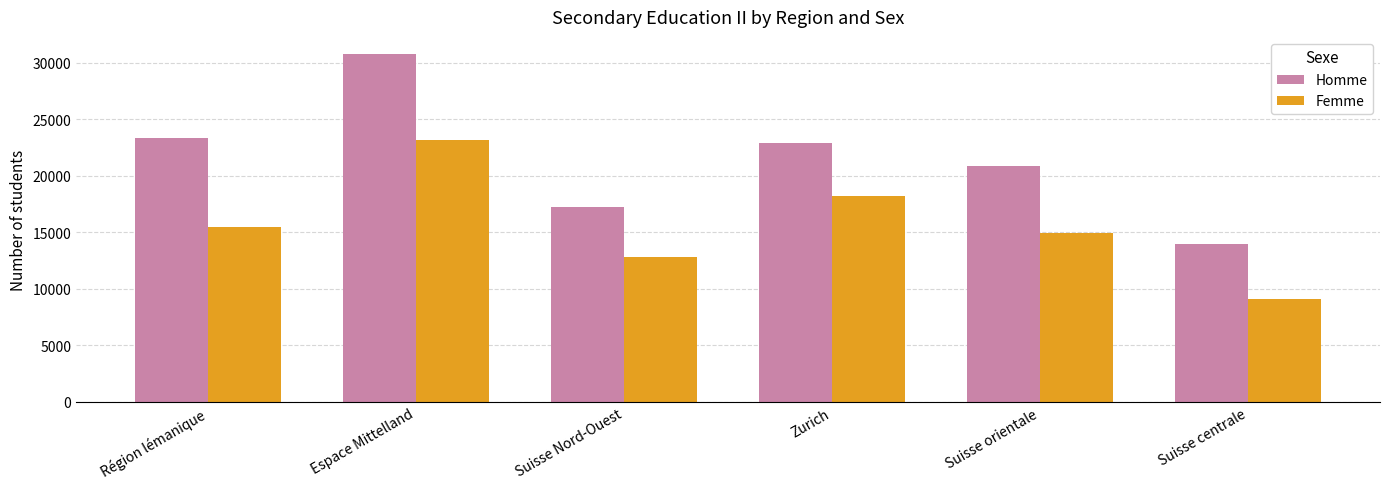

Rank the categories by Homme value from lowest to highest.

Suisse centrale, Suisse Nord-Ouest, Suisse orientale, Zurich, Région lémanique, Espace Mittelland